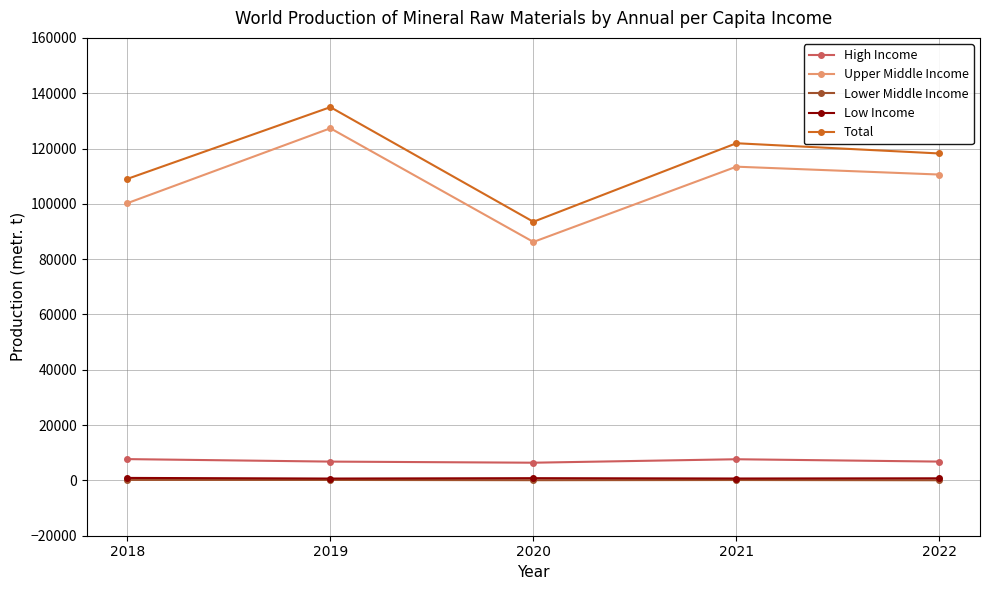

Where does the Low Income series first go above 760?

2018